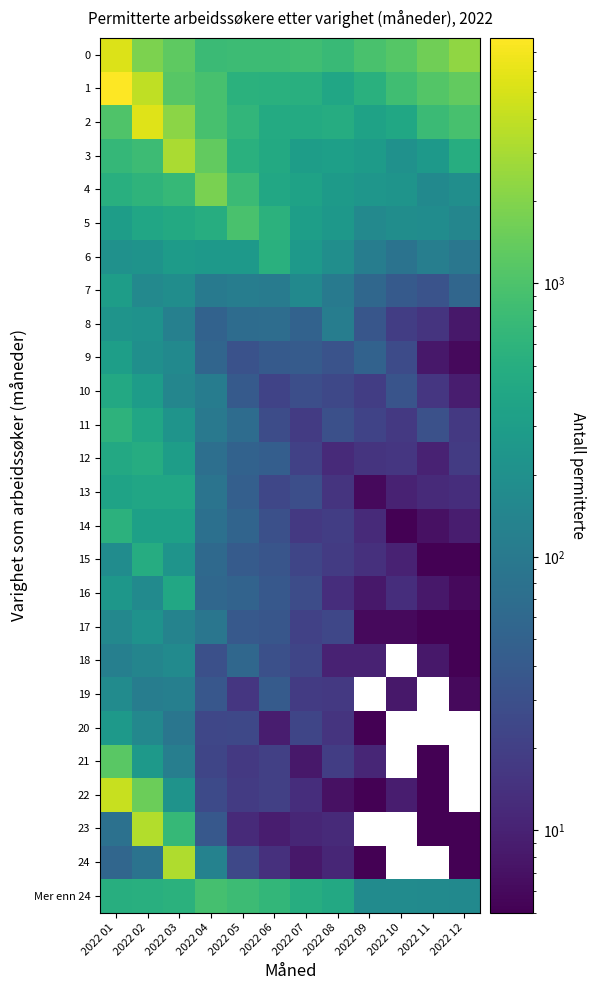

What is the maximum value shown in the chart?

7905.0